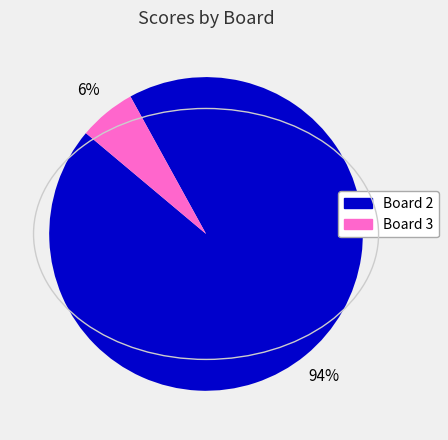

To the nearest percent, what is the average slice percentage?

50%